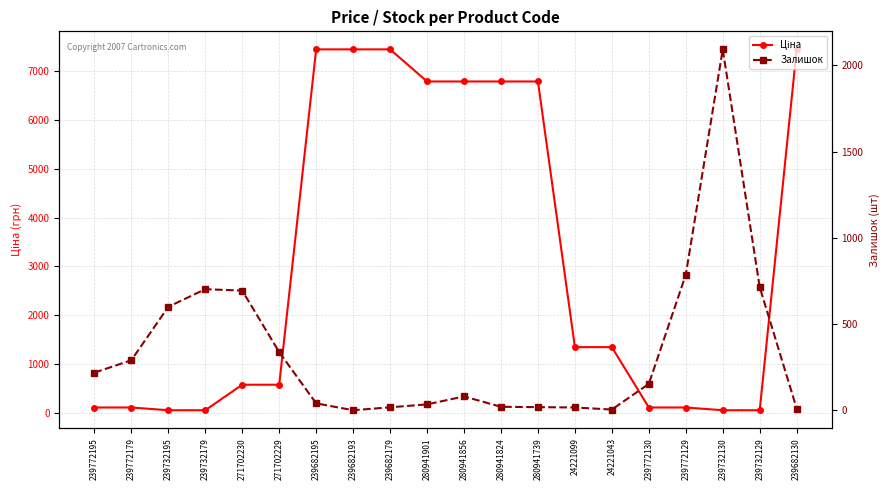

What is the label of the 2nd point from the left?

239772179